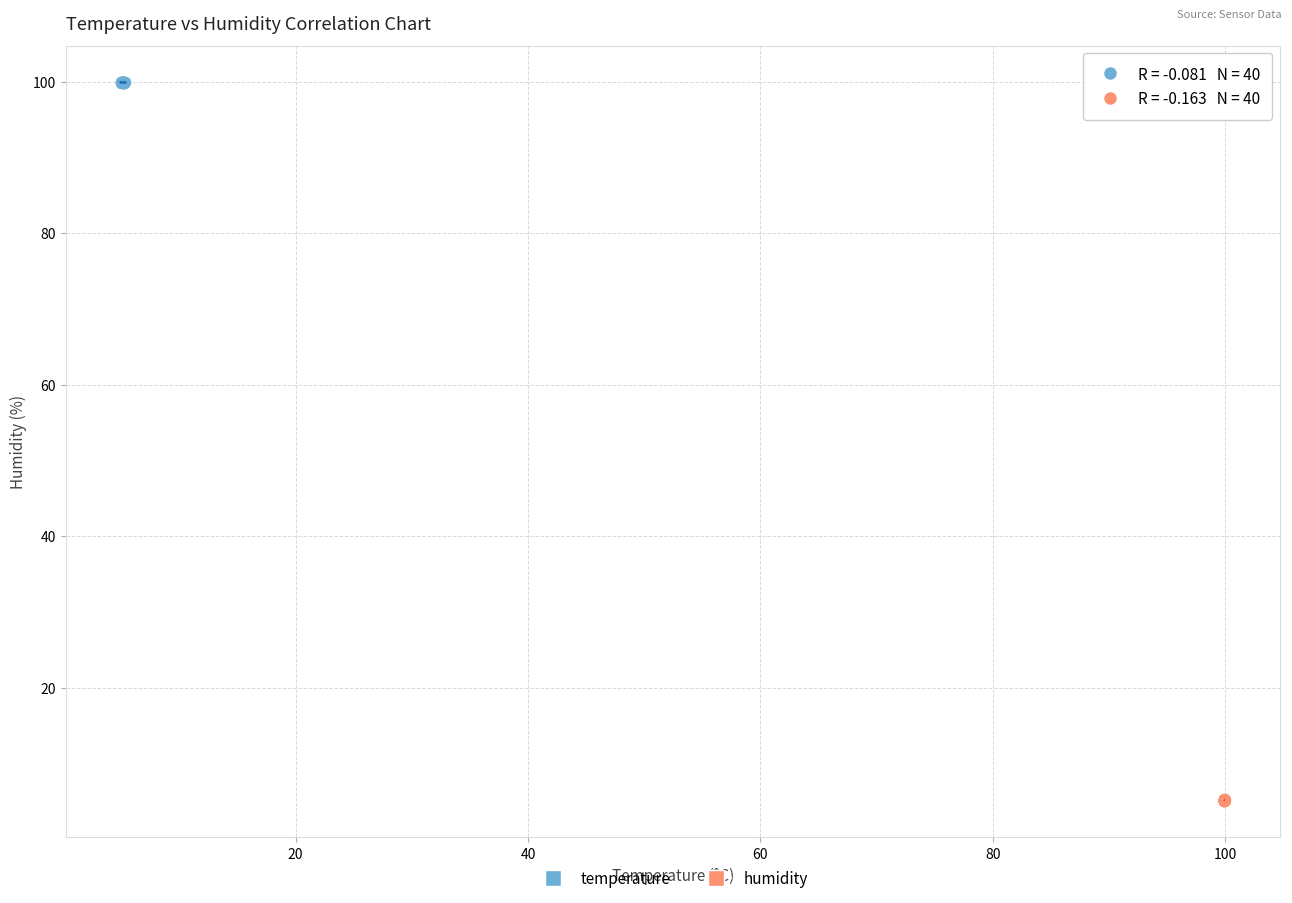

Which series reaches the minimum Y coordinate?

humidity